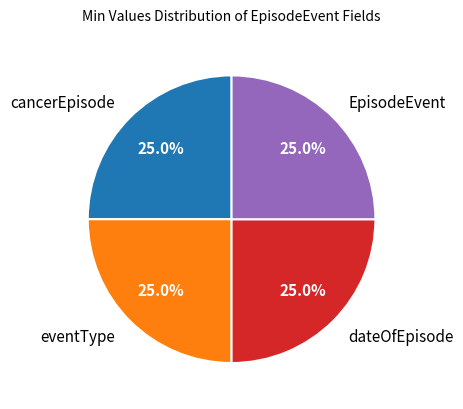

True or false: EpisodeEvent accounts for 20% of the total.

False